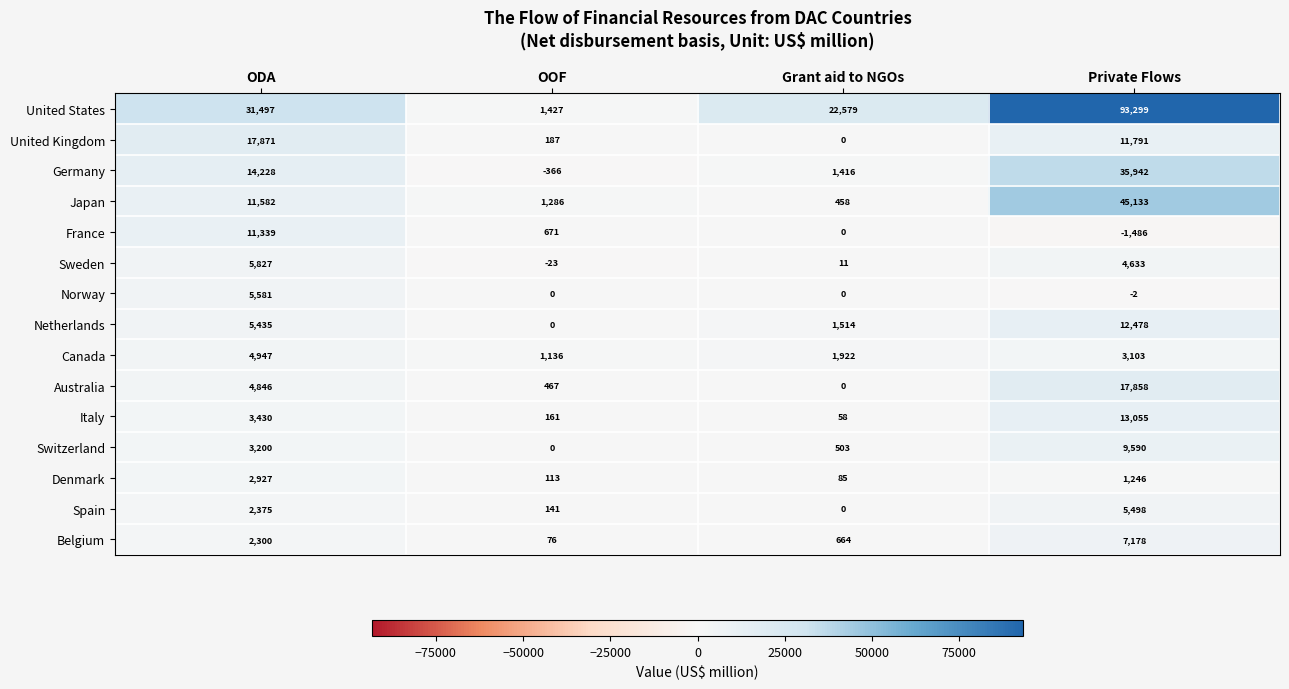

What is the difference between the Australia values at Private Flows and OOF?

17391